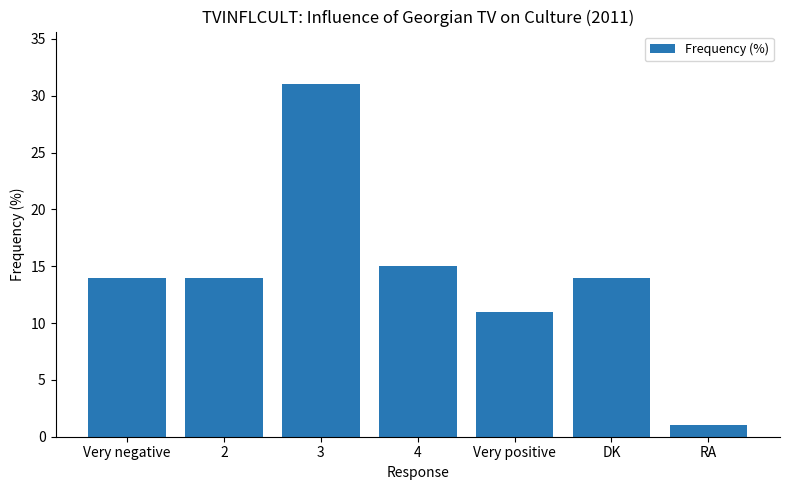

What is the difference between the maximum and minimum values?

30